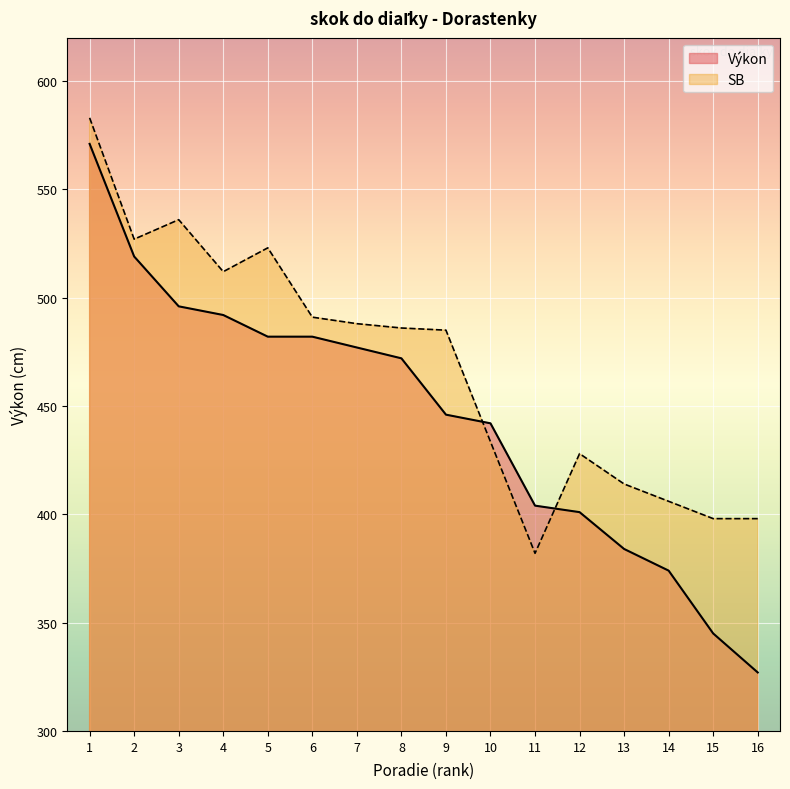

How many lines are shown in the chart?

2